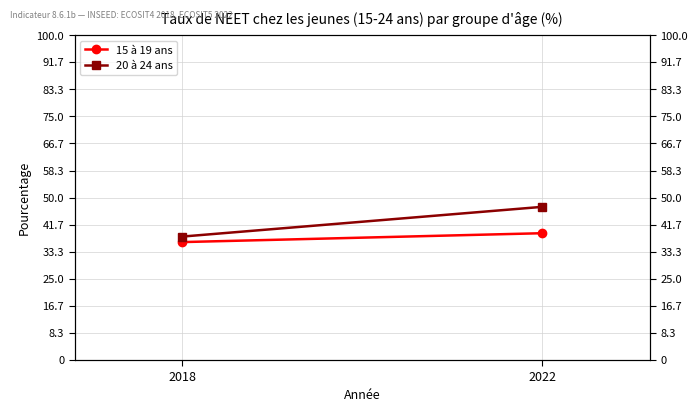

Reading left to right, list all the values displayed in this chart.

15 à 19 ans: 2018=36.3	2022=39.0
20 à 24 ans: 2018=38.0	2022=47.1